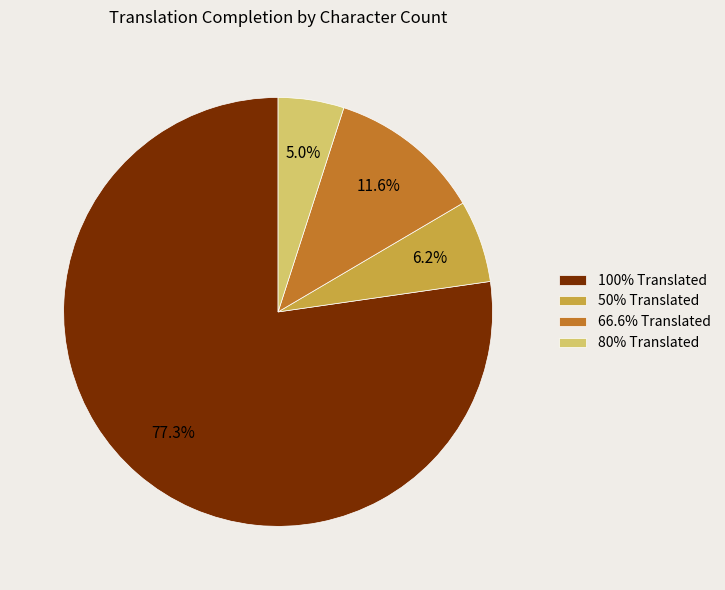

Is there a majority slice in this chart?

Yes